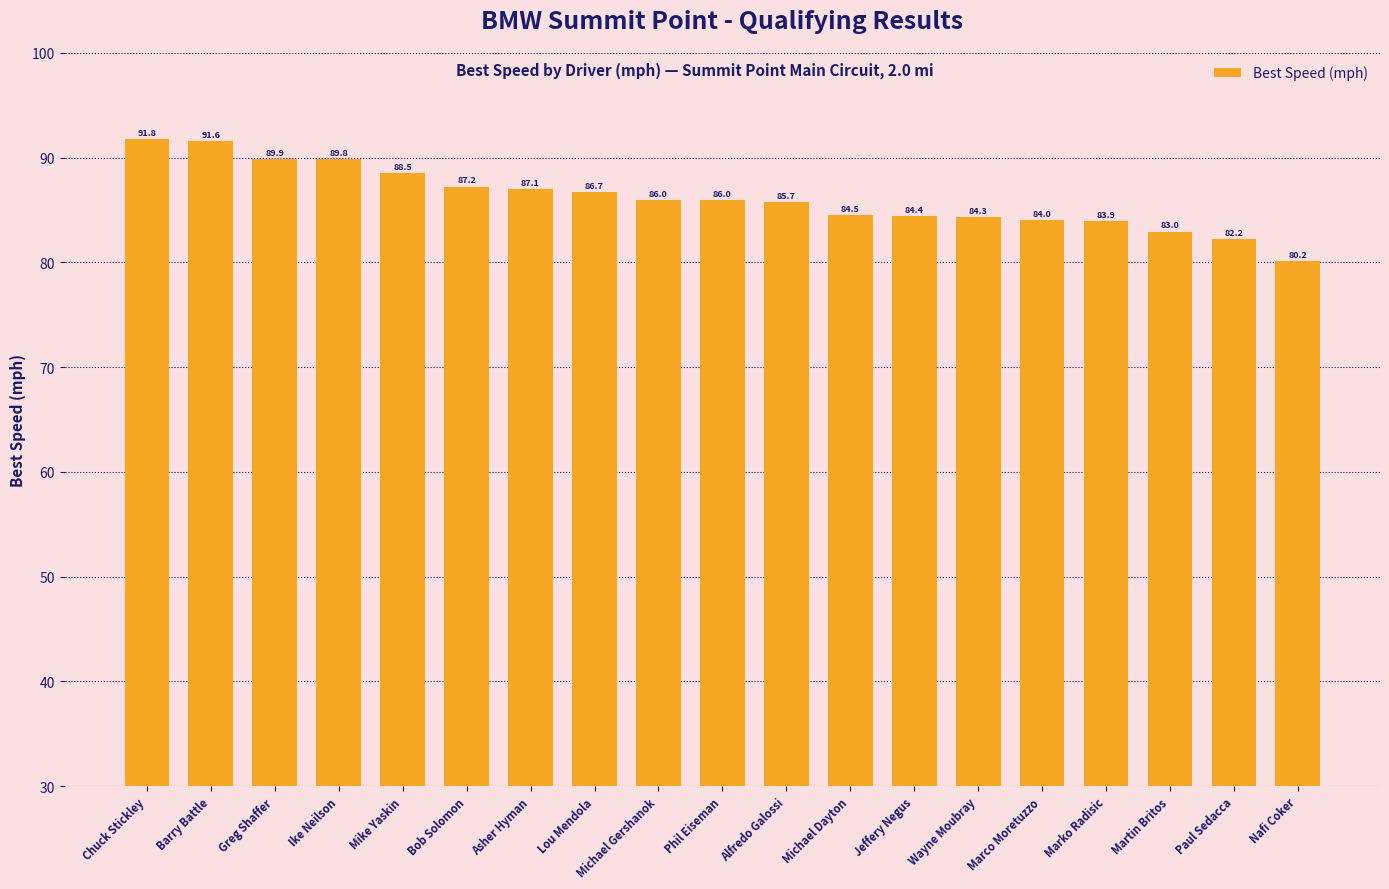

Which label corresponds to the largest value in the chart?

Chuck Stickley